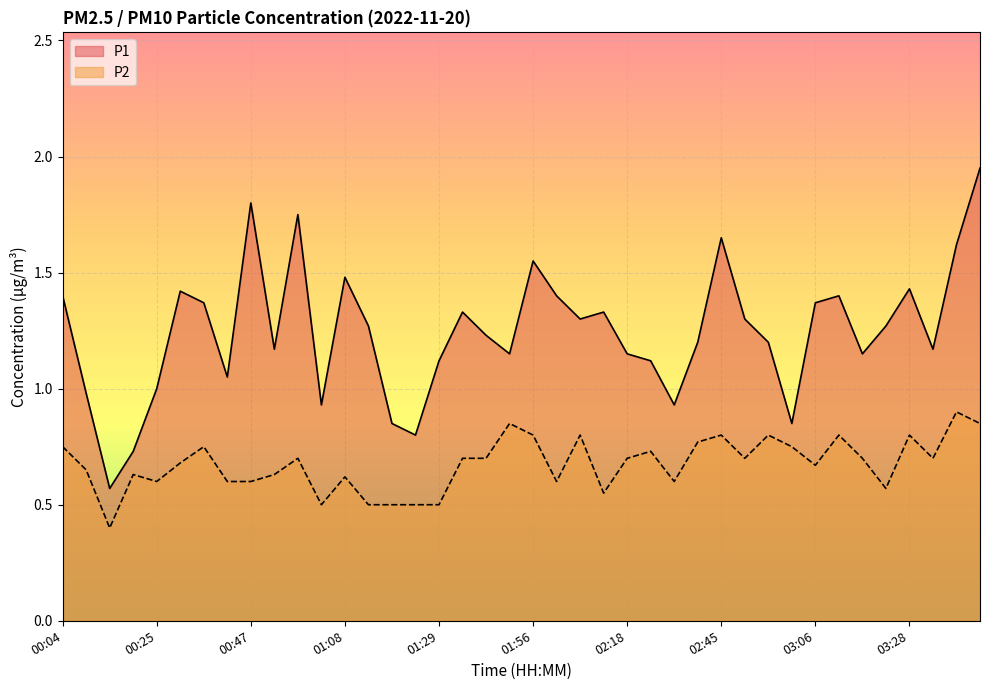

At 03:06, list the series in order from smallest to largest.

P2, P1